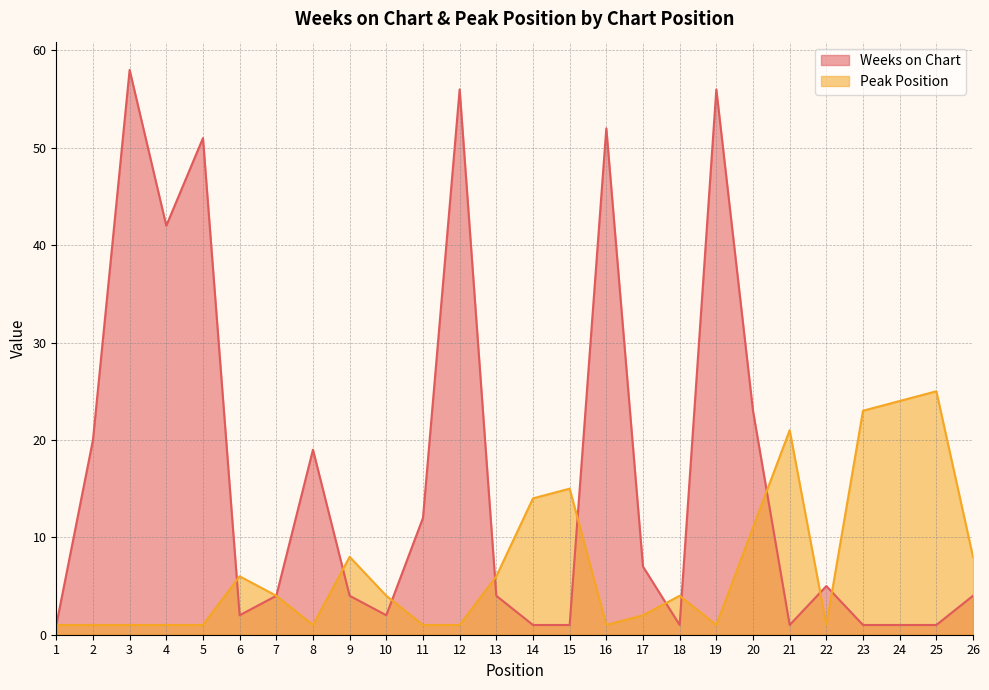

What is the approximate value of Peak Position at 5?

1